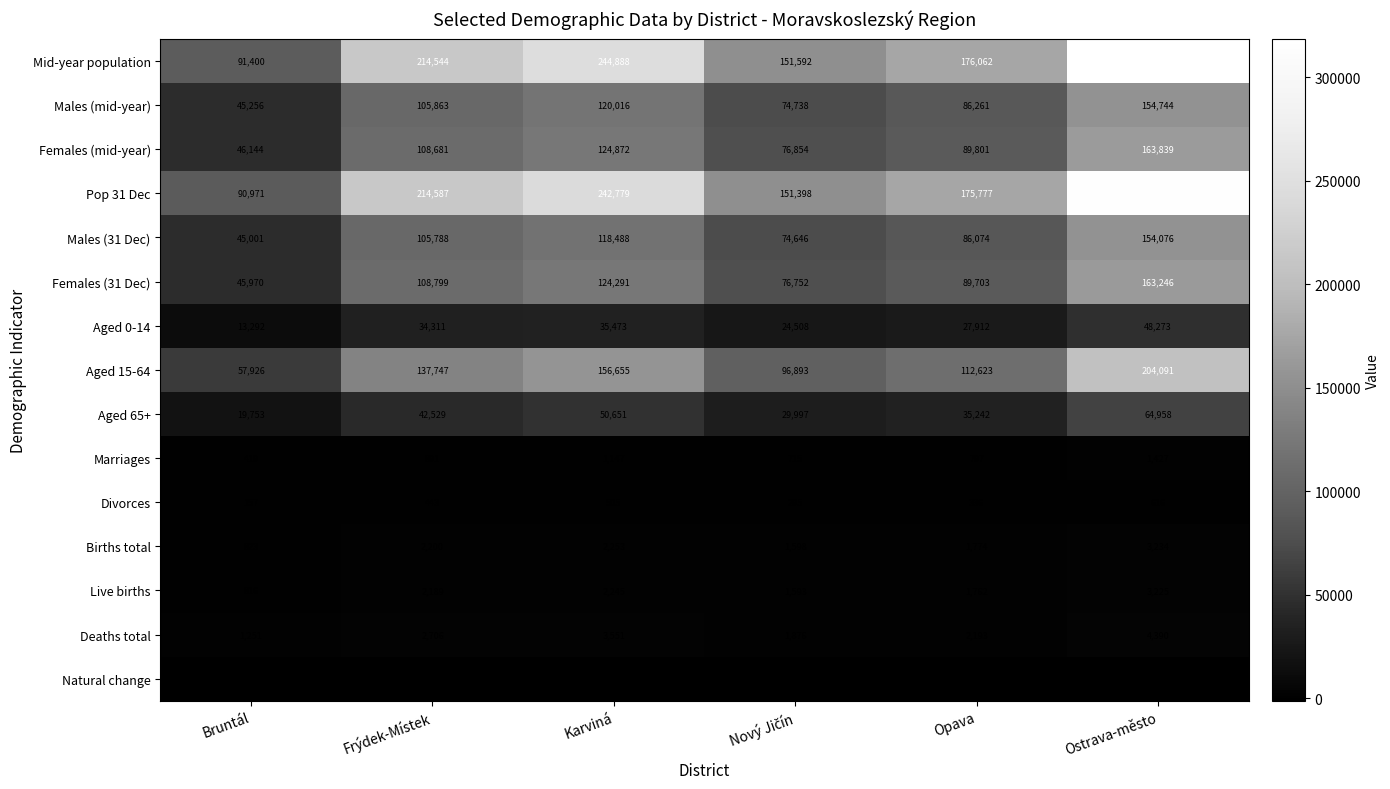

Is it true that Aged 15-64 equals 101191 at Bruntál?

False